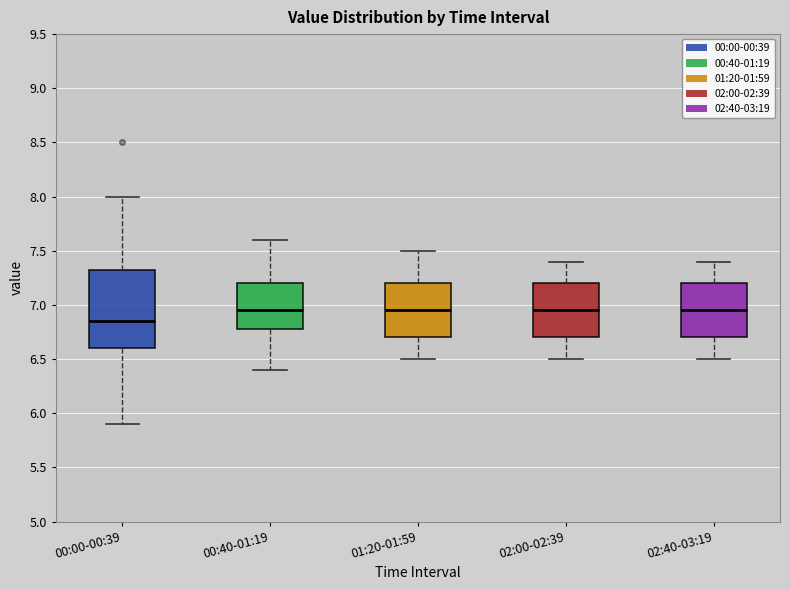

Reading left to right, read every box against the y-axis: the position of its median line, the range the box covers, and the ends of its whiskers. The values are not printed on the chart, so give them approximately, as read against the axis.

00:00-00:39: median 6.85, box 6.60 to 7.35, whiskers 5.90 to 8.00
00:40-01:19: median 6.95, box 6.80 to 7.20, whiskers 6.40 to 7.60
01:20-01:59: median 6.95, box 6.70 to 7.20, whiskers 6.50 to 7.50
02:00-02:39: median 6.95, box 6.70 to 7.20, whiskers 6.50 to 7.40
02:40-03:19: median 6.95, box 6.70 to 7.20, whiskers 6.50 to 7.40